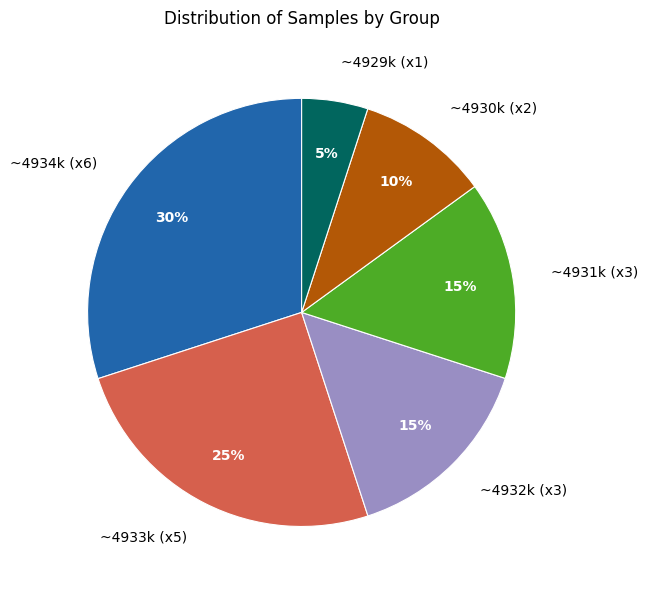

Approximately how many times larger is the value at ~4930k (x2) compared to ~4934k (x6)?

0.3